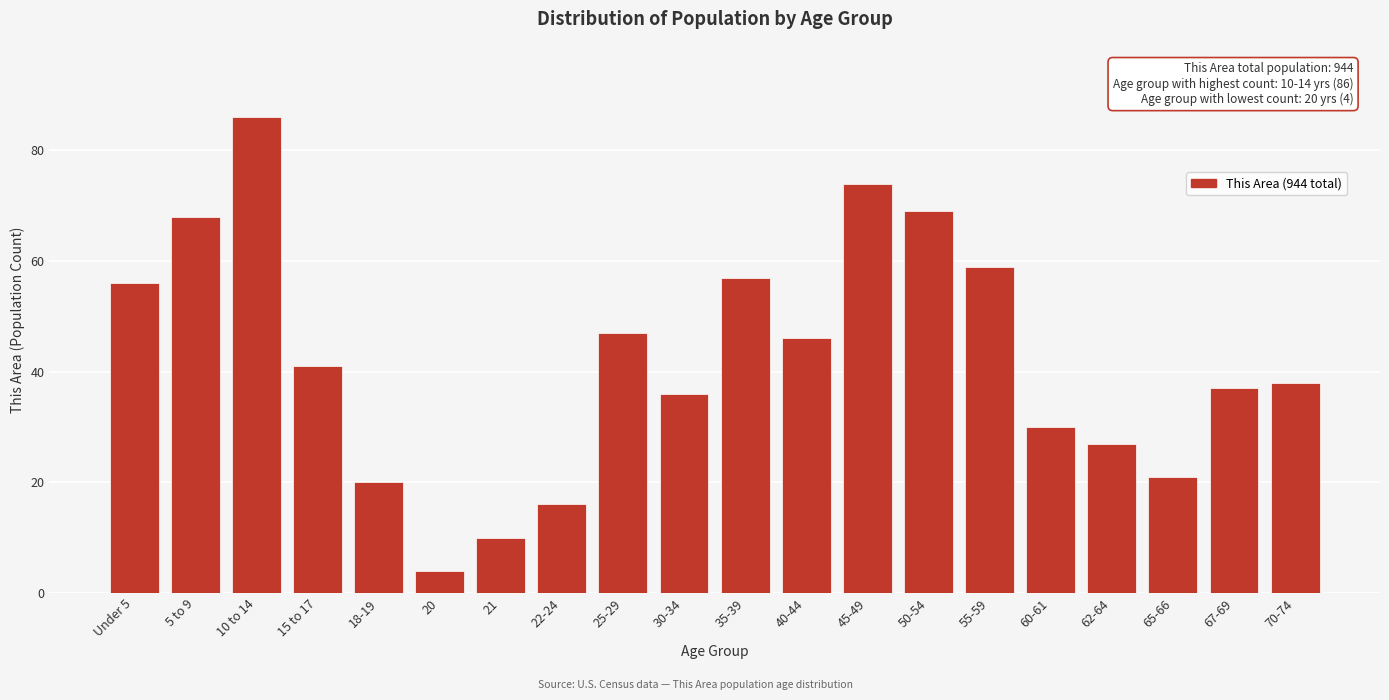

Reading left to right, transcribe all the data shown in this chart.

Under 5=56	5 to 9=68	10 to 14=86	15 to 17=41	18-19=20	20=4	21=10	22-24=16	25-29=47	30-34=36	35-39=57	40-44=46	45-49=74	50-54=69	55-59=59	60-61=30	62-64=27	65-66=21	67-69=37	70-74=38